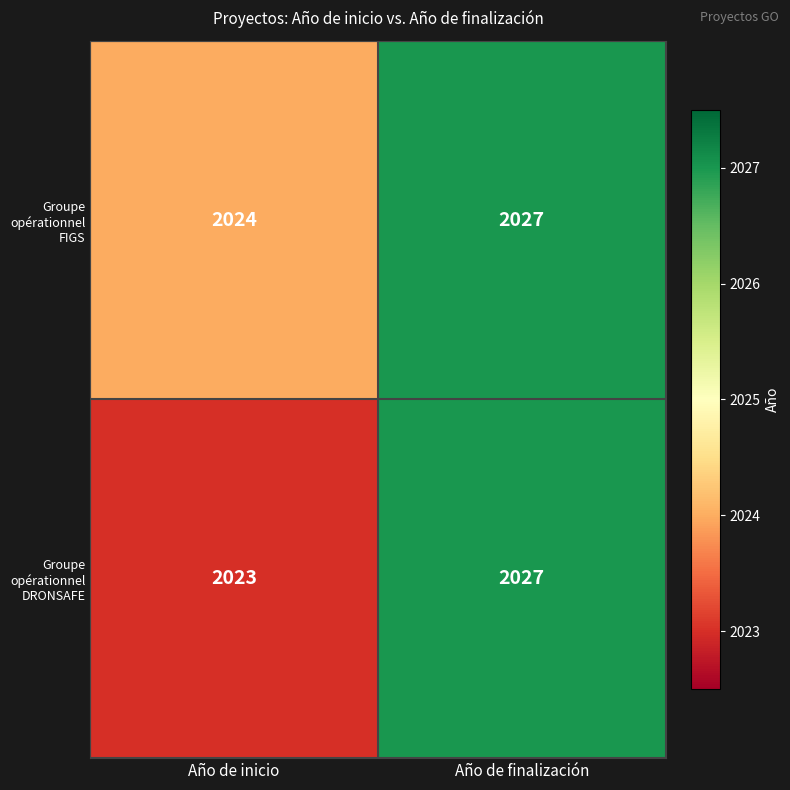

What is the difference between the Groupe opérationnel FIGS values at Año de inicio and Año de finalización?

3